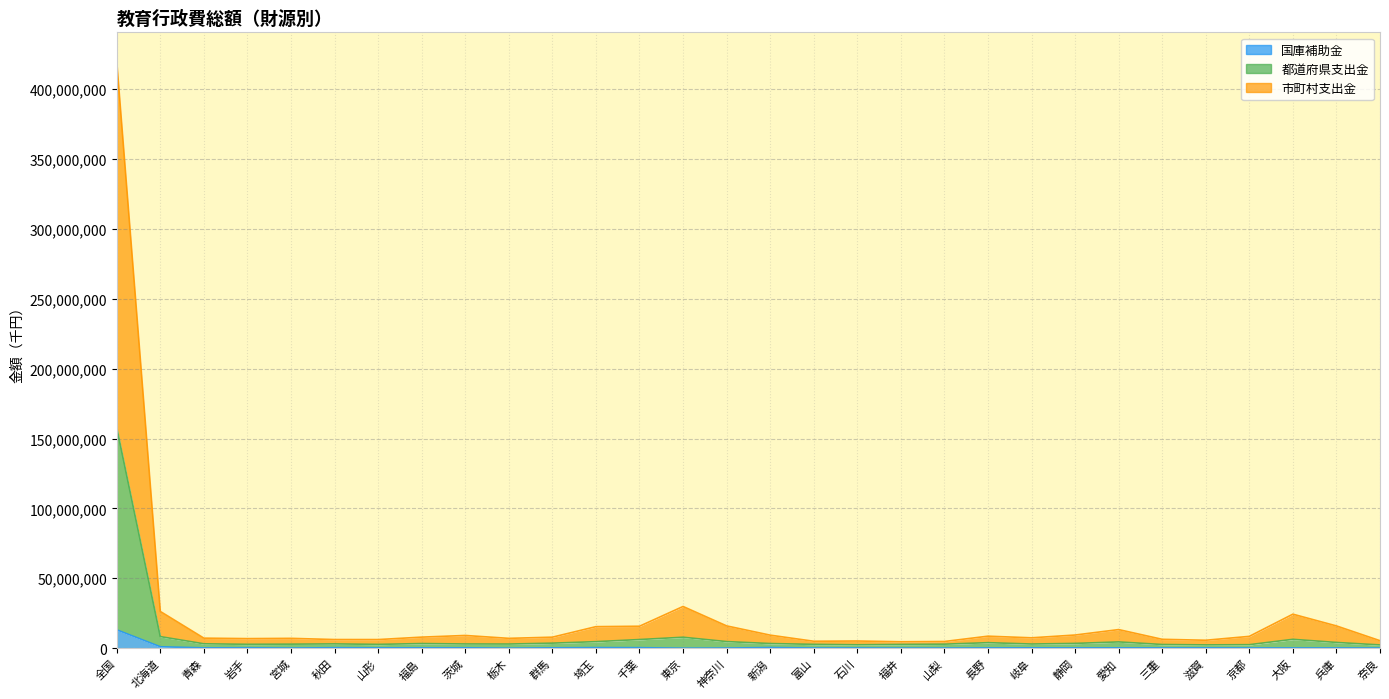

True or false: 国庫補助金 has a value of 154226 at 福井.

True